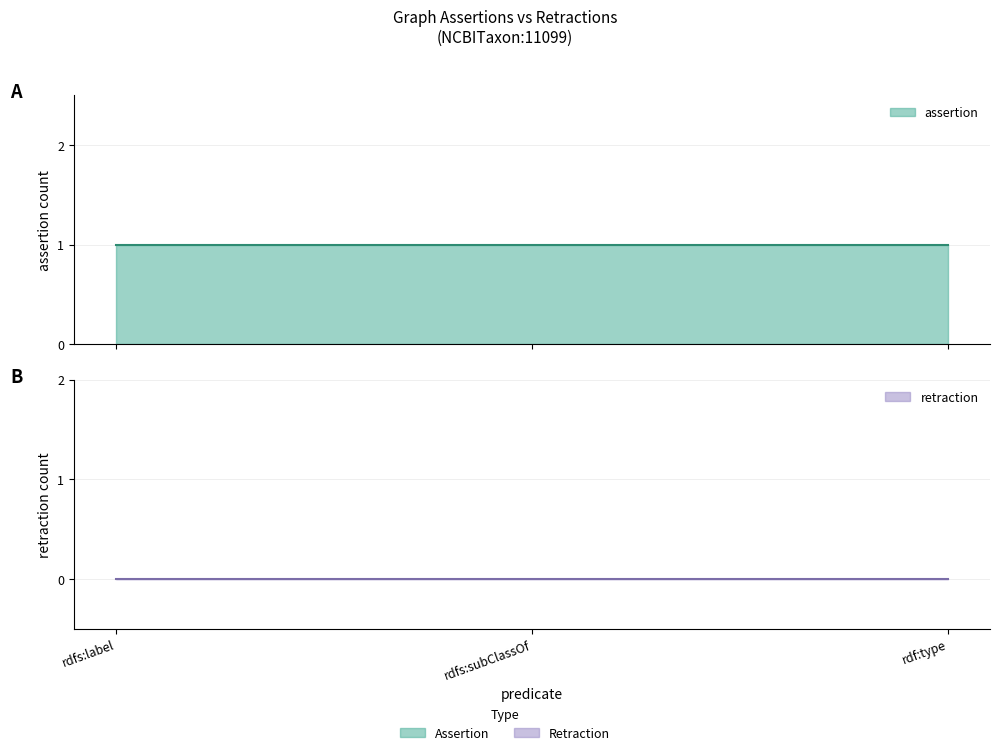

Rank the series by their maximum value, from lowest to highest.

retraction, assertion